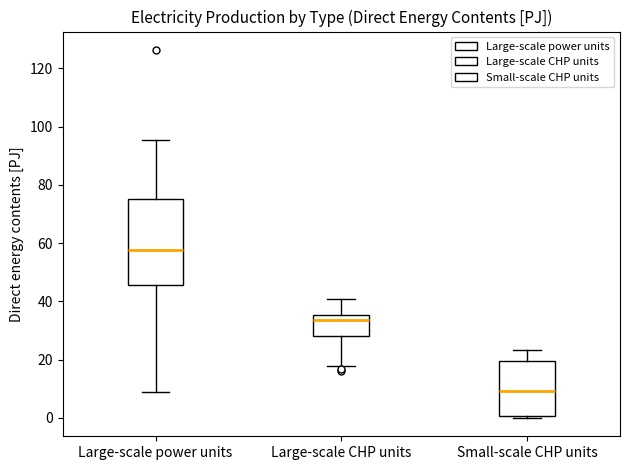

Reading left to right, transcribe this box plot: for each box, give where its median line is, the range the box spans, and where its two whiskers end, as read against the y-axis. The values are not printed on the chart, so give them approximately, as read against the axis.

Large-scale power units: median 58, box 46 to 76, whiskers 8 to 96
Large-scale CHP units: median 34, box 28 to 36, whiskers 18 to 40
Small-scale CHP units: median 10, box 0 to 20, whiskers 0 (just below the box's lower edge) to 24